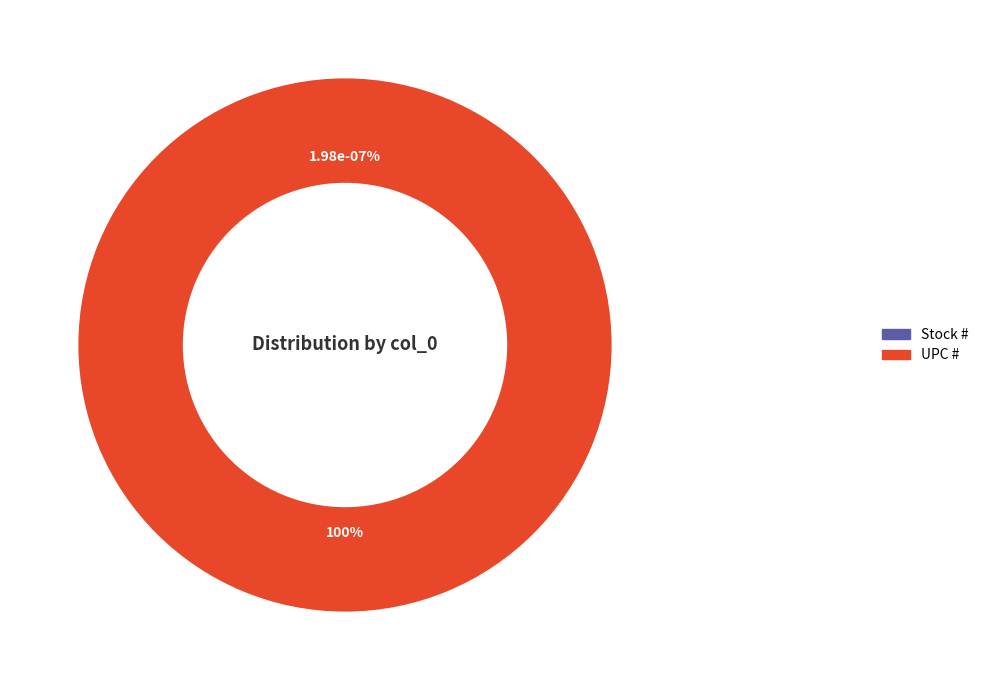

Is it true that UPC # is 99% of the pie?

False